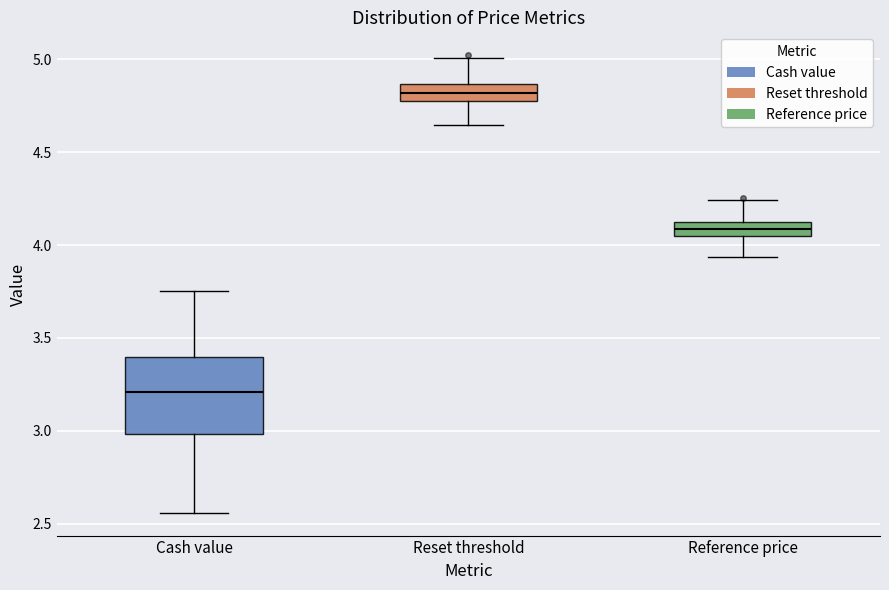

Reading left to right, transcribe this box plot: for each box, give where its median line is, the range the box spans, and where its two whiskers end, as read against the y-axis. The values are not printed on the chart, so give them approximately, as read against the axis.

Cash value: median 3.20, box 3.00 to 3.40, whiskers 2.55 to 3.75
Reset threshold: median 4.80 (inside the box), box 4.80 to 4.85, whiskers 4.65 to 5.00
Reference price: median 4.10, box 4.05 to 4.15, whiskers 3.95 to 4.25